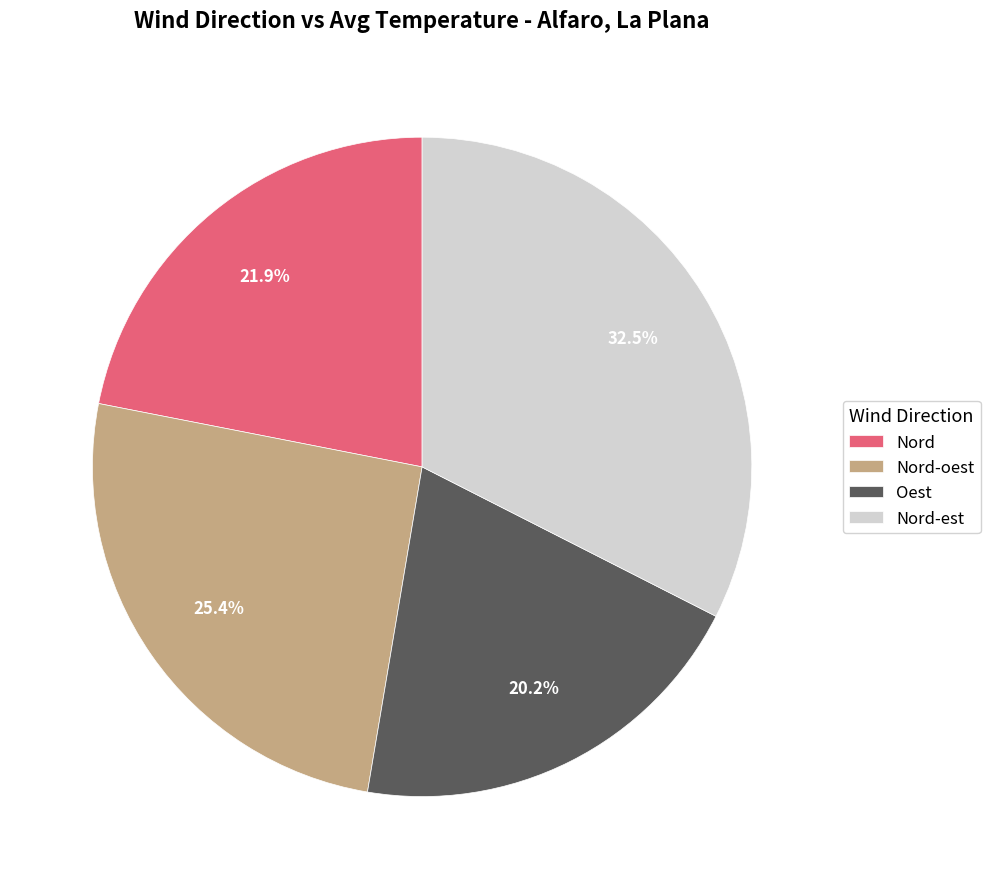

Which has a higher value, Nord or Nord-oest?

Nord-oest